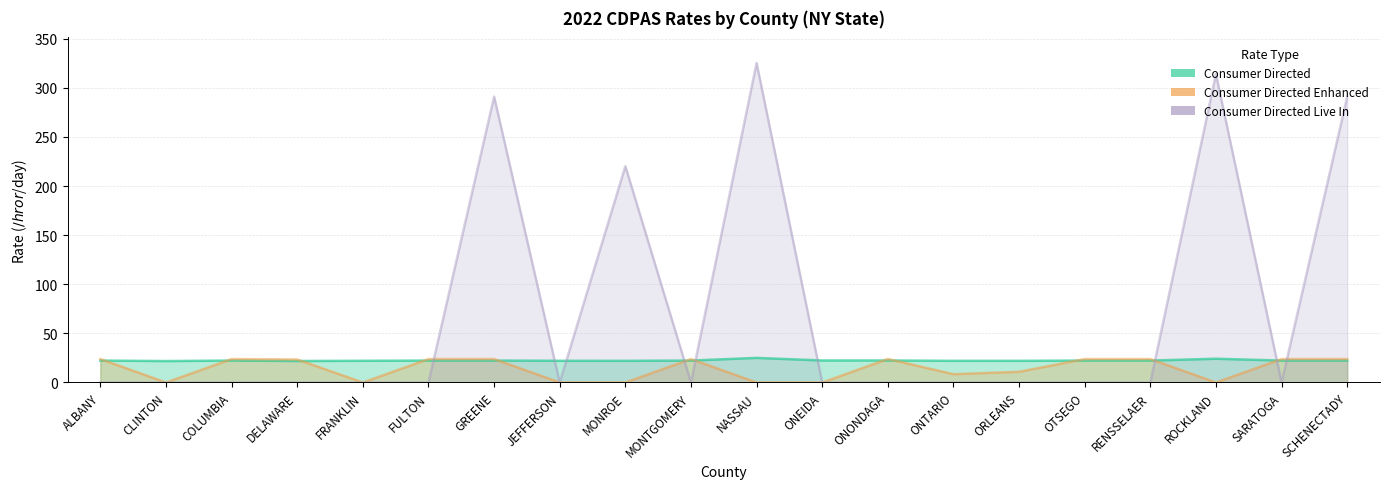

Which has a higher value, COLUMBIA or MONTGOMERY?

COLUMBIA